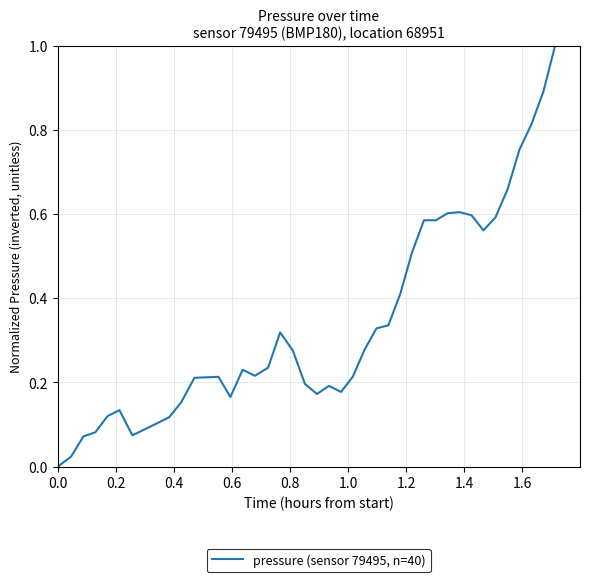

Does the chart have visible grid lines?

Yes